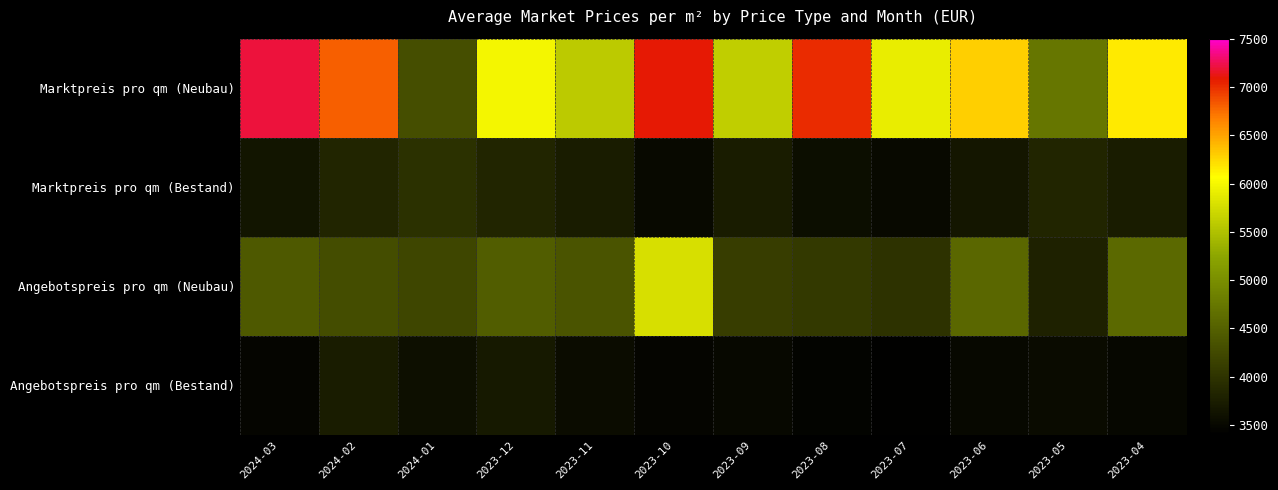

Reading left to right, extract all data points from this chart.

Marktpreis pro qm (Neubau): 2024-03=7198.2	2024-02=6802.6	2024-01=4310.0	2023-12=5986.8	2023-11=5582.1	2023-10=7086.5	2023-09=5618.8	2023-08=7012.4	2023-07=5898.6	2023-06=6285.7	2023-05=4733.8	2023-04=6154.9
Marktpreis pro qm (Bestand): 2024-03=3650.9	2024-02=3836.5	2024-01=3970.3	2023-12=3837.1	2023-11=3723.9	2023-10=3519.5	2023-09=3731.3	2023-08=3569.3	2023-07=3516.4	2023-06=3659.4	2023-05=3833.2	2023-04=3731.5
Angebotspreis pro qm (Neubau): 2024-03=4415.9	2024-02=4285.2	2024-01=4210.0	2023-12=4461.9	2023-11=4365.3	2023-10=5774.4	2023-09=4117.6	2023-08=4069.4	2023-07=3978.6	2023-06=4583.8	2023-05=3799.4	2023-04=4585.9
Angebotspreis pro qm (Bestand): 2024-03=3475.1	2024-02=3721.2	2024-01=3582.2	2023-12=3690.2	2023-11=3550.0	2023-10=3480.0	2023-09=3510.0	2023-08=3460.0	2023-07=3430.0	2023-06=3500.0	2023-05=3540.0	2023-04=3490.0